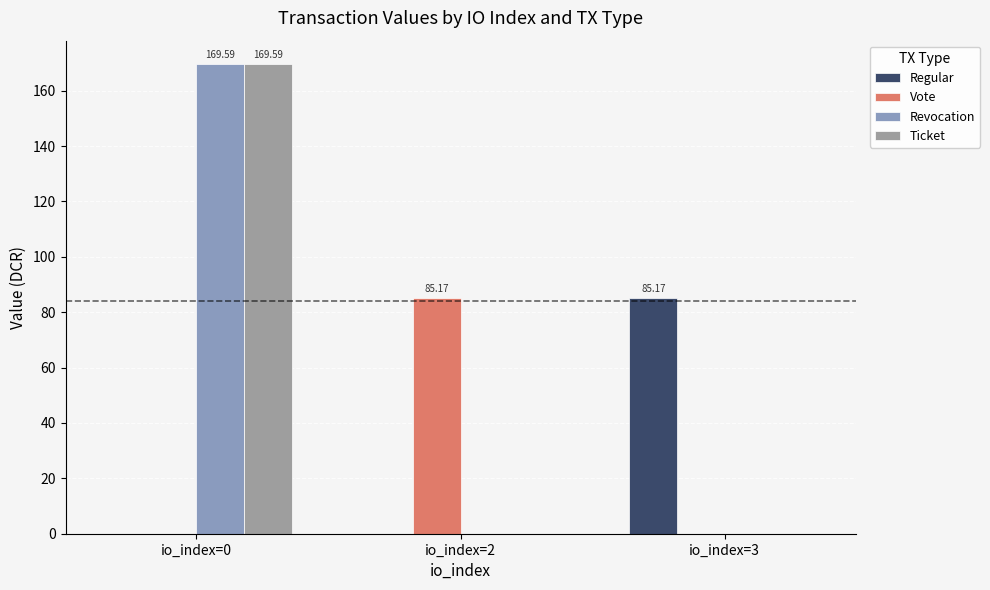

Count the number of categories in the chart.

3